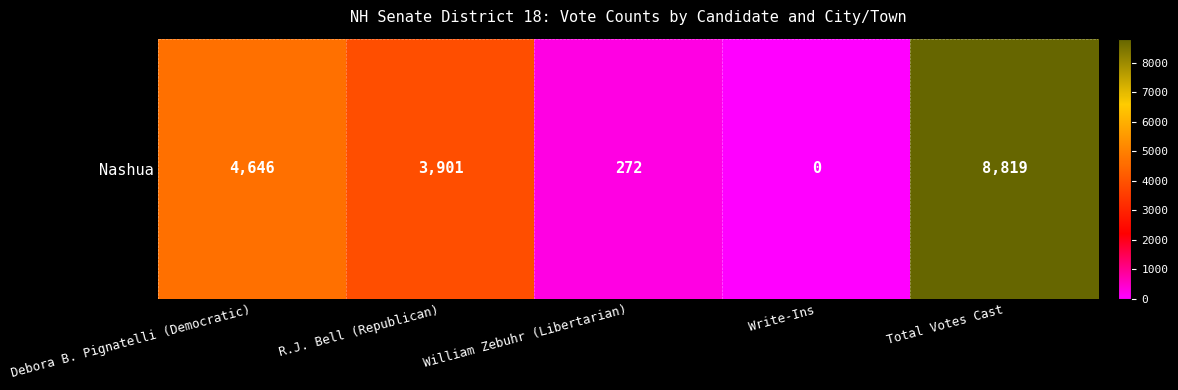

What is the sum of the values at Write-Ins and William Zebuhr (Libertarian)?

272